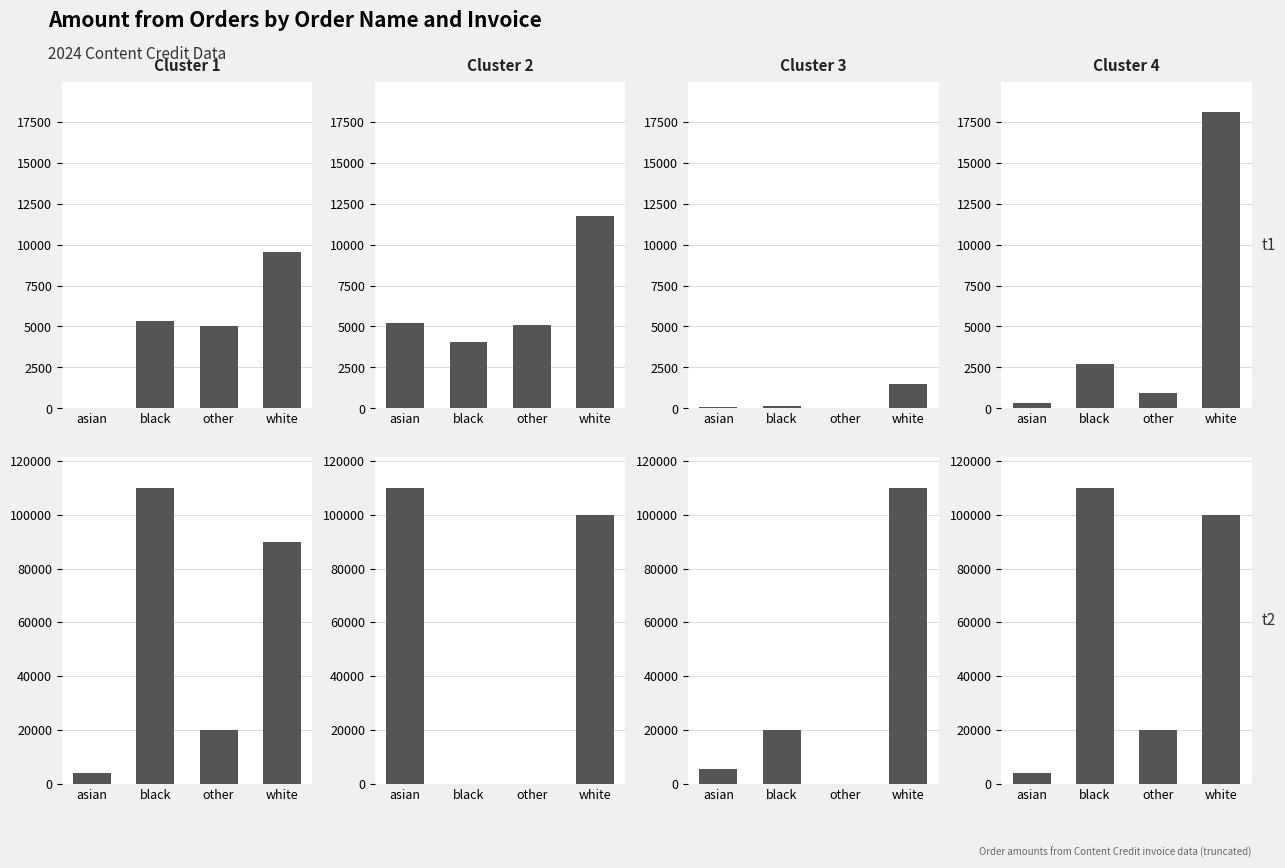

At which label does t1 reach its peak?

white